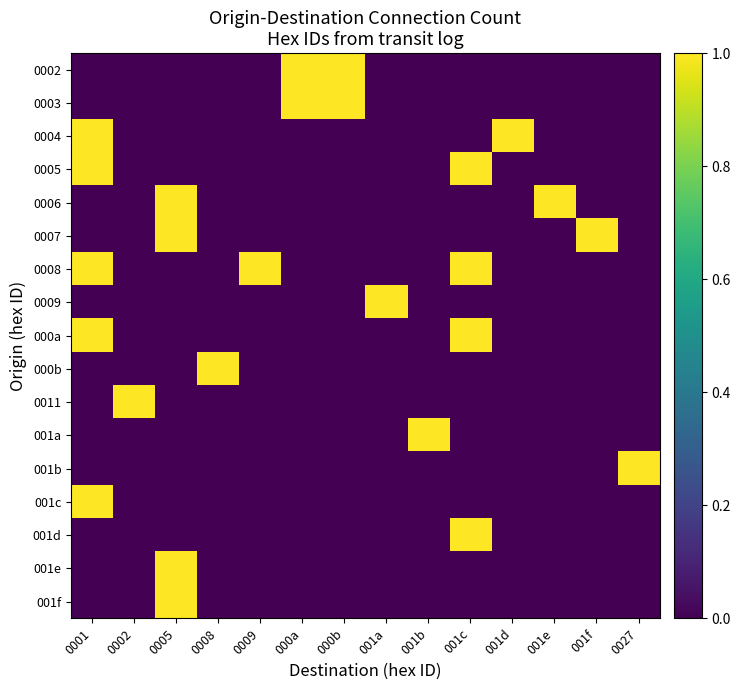

Reading right to left, extract all data points from this chart.

0002: 0027=0	001f=0	001e=0	001d=0	001c=0	001b=0	001a=0	000b=1	000a=1	0009=0	0008=0	0005=0	0002=0	0001=0
0003: 0027=0	001f=0	001e=0	001d=0	001c=0	001b=0	001a=0	000b=1	000a=1	0009=0	0008=0	0005=0	0002=0	0001=0
0004: 0027=0	001f=0	001e=0	001d=1	001c=0	001b=0	001a=0	000b=0	000a=0	0009=0	0008=0	0005=0	0002=0	0001=1
0005: 0027=0	001f=0	001e=0	001d=0	001c=1	001b=0	001a=0	000b=0	000a=0	0009=0	0008=0	0005=0	0002=0	0001=1
0006: 0027=0	001f=0	001e=1	001d=0	001c=0	001b=0	001a=0	000b=0	000a=0	0009=0	0008=0	0005=1	0002=0	0001=0
0007: 0027=0	001f=1	001e=0	001d=0	001c=0	001b=0	001a=0	000b=0	000a=0	0009=0	0008=0	0005=1	0002=0	0001=0
0008: 0027=0	001f=0	001e=0	001d=0	001c=1	001b=0	001a=0	000b=0	000a=0	0009=1	0008=0	0005=0	0002=0	0001=1
0009: 0027=0	001f=0	001e=0	001d=0	001c=0	001b=0	001a=1	000b=0	000a=0	0009=0	0008=0	0005=0	0002=0	0001=0
000a: 0027=0	001f=0	001e=0	001d=0	001c=1	001b=0	001a=0	000b=0	000a=0	0009=0	0008=0	0005=0	0002=0	0001=1
000b: 0027=0	001f=0	001e=0	001d=0	001c=0	001b=0	001a=0	000b=0	000a=0	0009=0	0008=1	0005=0	0002=0	0001=0
0011: 0027=0	001f=0	001e=0	001d=0	001c=0	001b=0	001a=0	000b=0	000a=0	0009=0	0008=0	0005=0	0002=1	0001=0
001a: 0027=0	001f=0	001e=0	001d=0	001c=0	001b=1	001a=0	000b=0	000a=0	0009=0	0008=0	0005=0	0002=0	0001=0
001b: 0027=1	001f=0	001e=0	001d=0	001c=0	001b=0	001a=0	000b=0	000a=0	0009=0	0008=0	0005=0	0002=0	0001=0
001c: 0027=0	001f=0	001e=0	001d=0	001c=0	001b=0	001a=0	000b=0	000a=0	0009=0	0008=0	0005=0	0002=0	0001=1
001d: 0027=0	001f=0	001e=0	001d=0	001c=1	001b=0	001a=0	000b=0	000a=0	0009=0	0008=0	0005=0	0002=0	0001=0
001e: 0027=0	001f=0	001e=0	001d=0	001c=0	001b=0	001a=0	000b=0	000a=0	0009=0	0008=0	0005=1	0002=0	0001=0
001f: 0027=0	001f=0	001e=0	001d=0	001c=0	001b=0	001a=0	000b=0	000a=0	0009=0	0008=0	0005=1	0002=0	0001=0